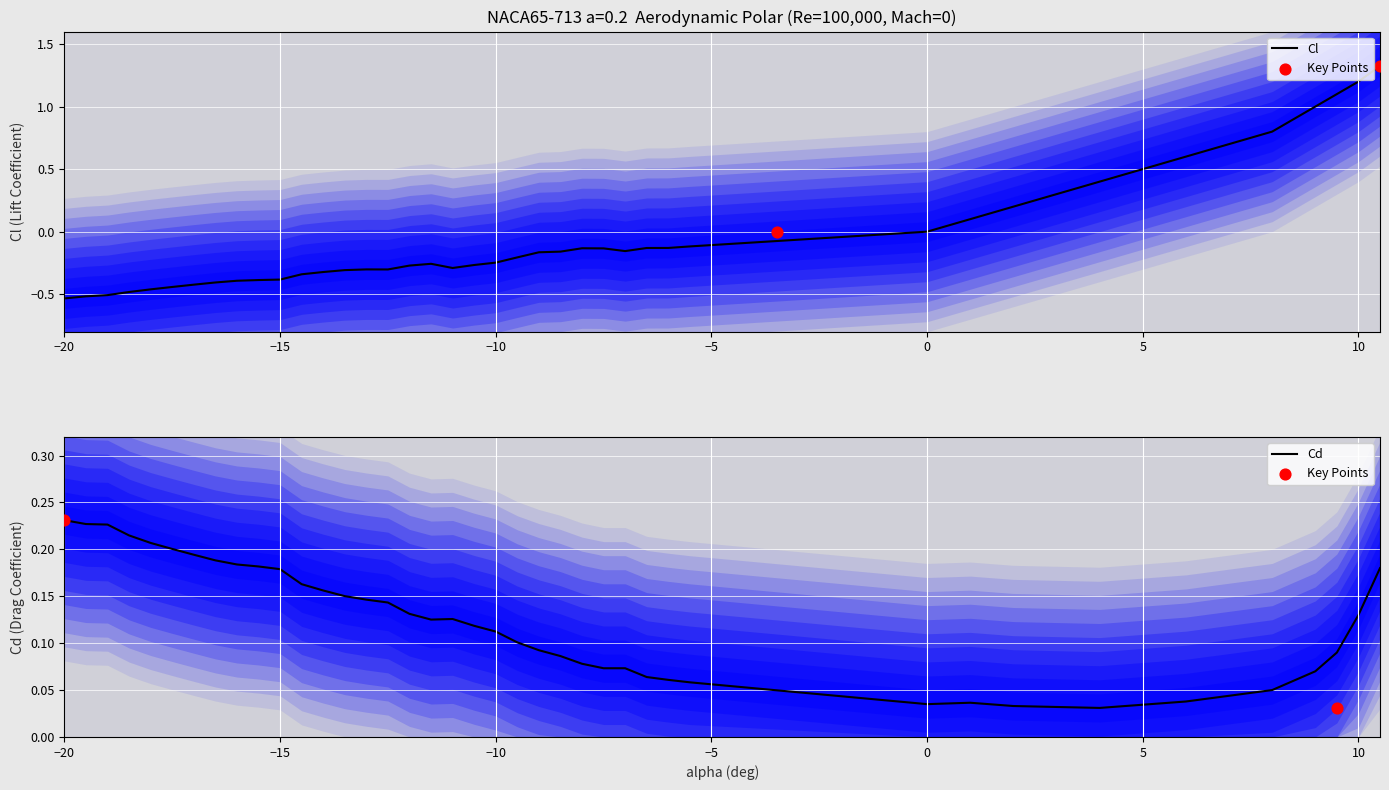

Is the value of Cd at 39 greater than the value of Cl at 19?

Yes